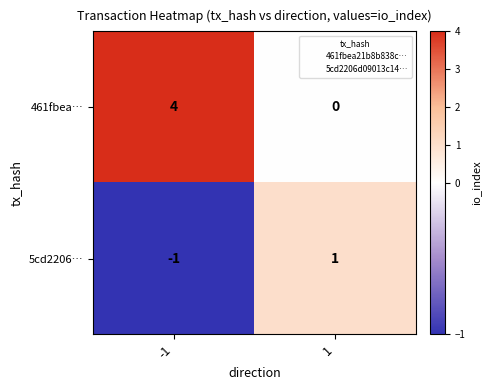

Reading left to right, extract all data points from this chart.

461fbea…: -1=4	1=0
5cd2206…: -1=-1	1=1